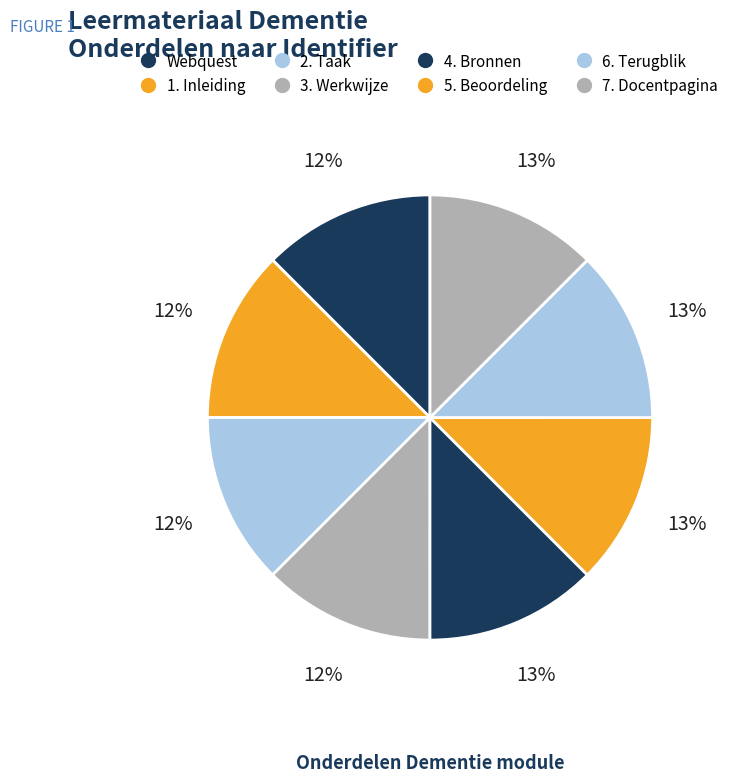

Is 1. Inleiding the majority of the pie?

No